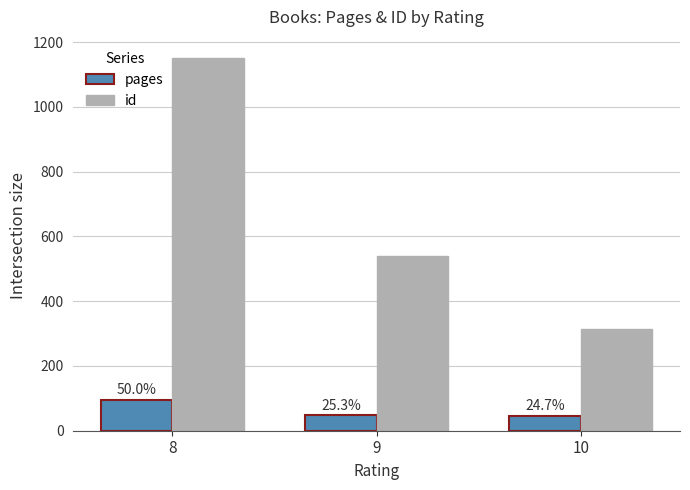

At which category is the sum across all series the highest?

8